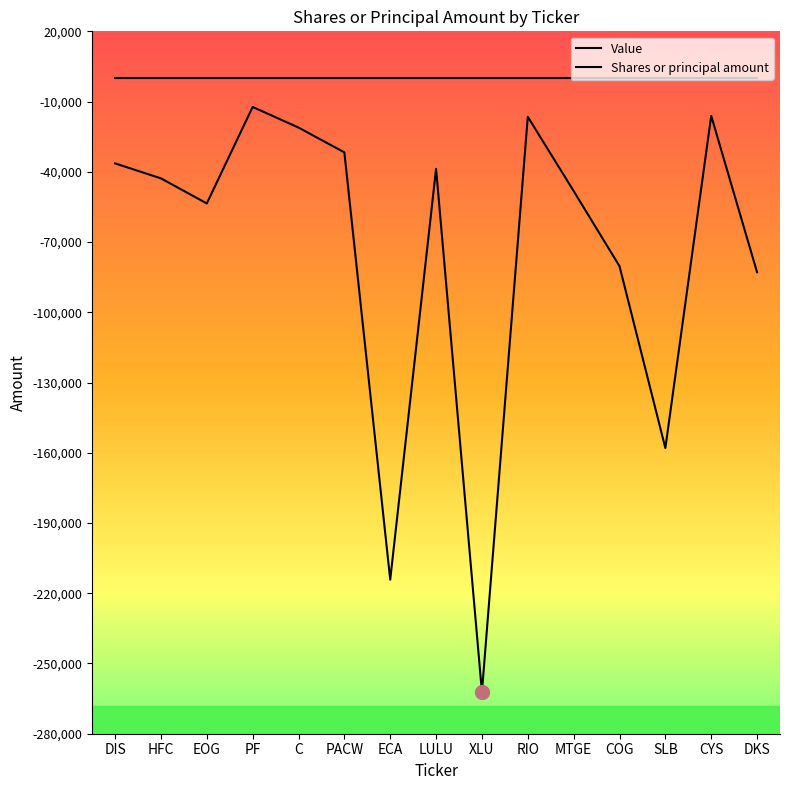

The value of Value at C is 0. True or false?

True